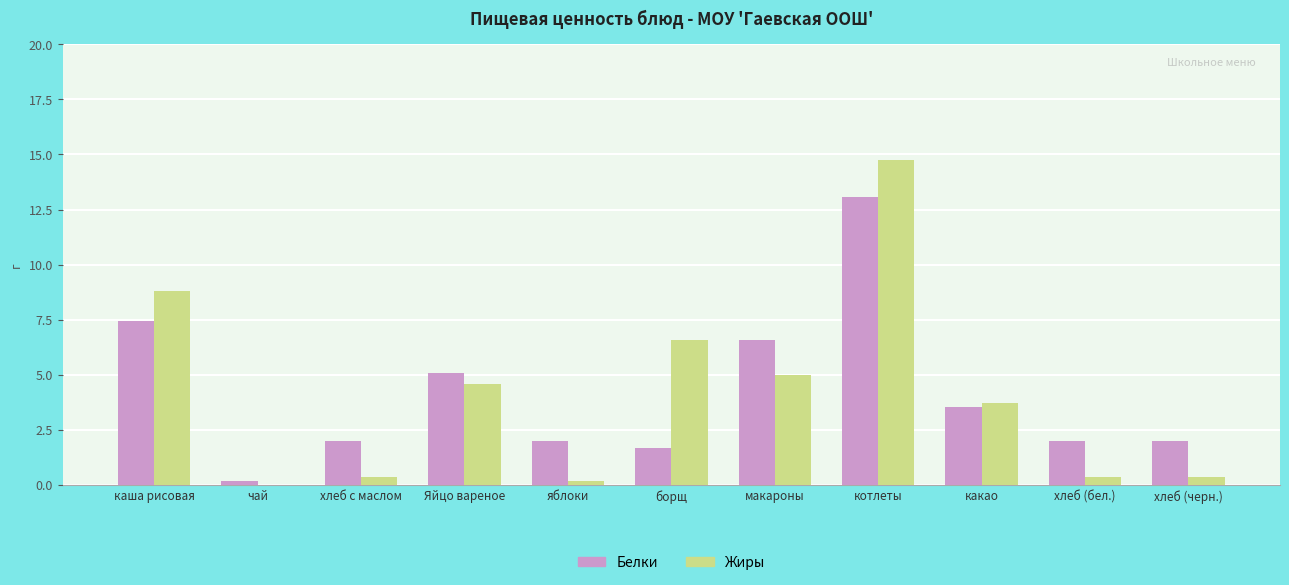

Reading left to right, what are all the values shown in this chart?

Белки: 7.4	0.2	2.0	5.1	2.0	1.7	6.6	13.1	3.5	2.0	2.0
Жиры: 8.8	0.0	0.4	4.6	0.2	6.6	5.0	14.8	3.7	0.4	0.4